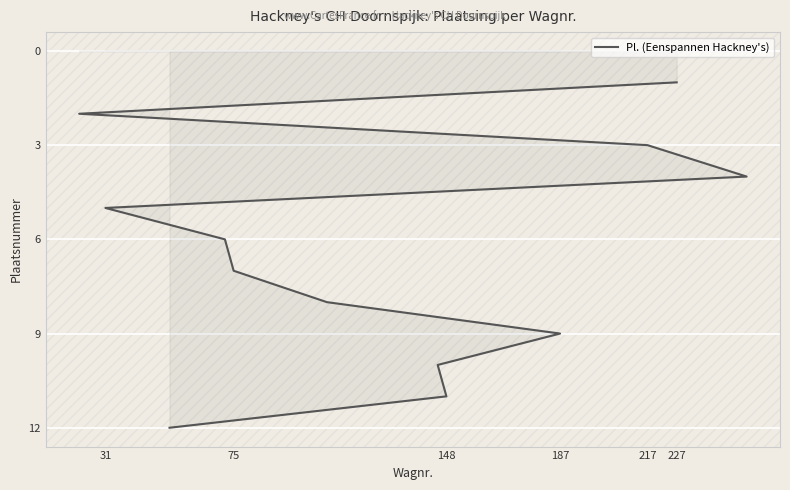

What is the average value?

6